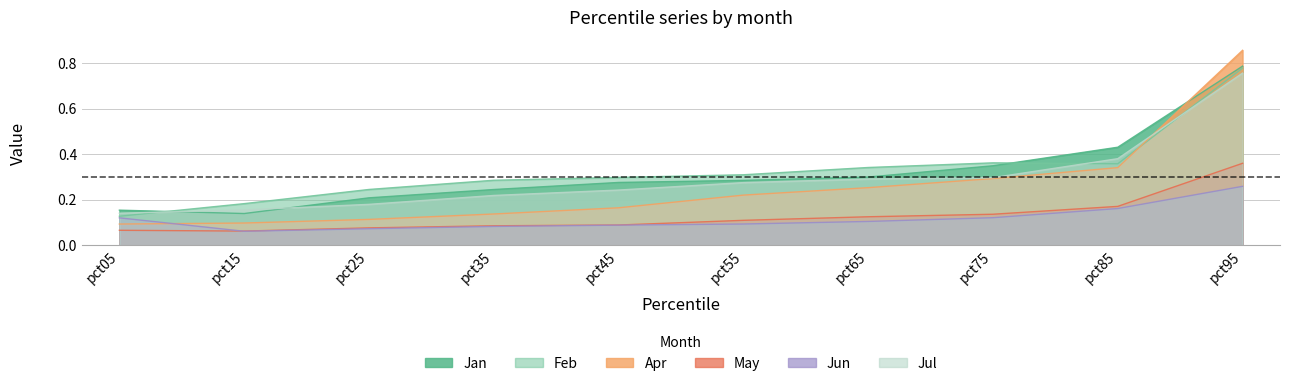

Is it true that Jan equals 0.4 at pct45?

False